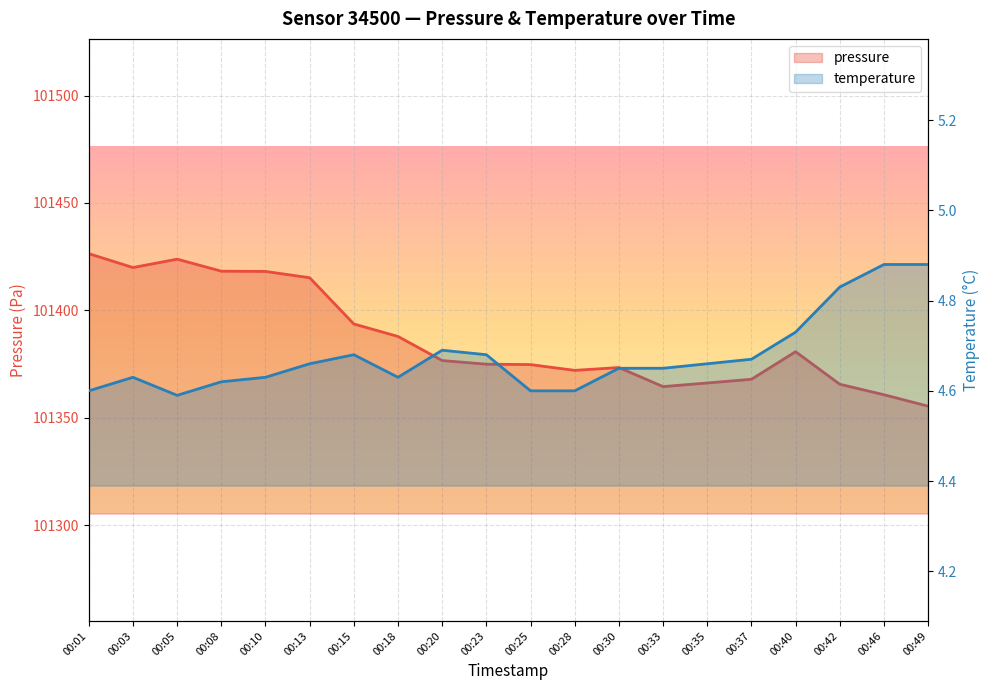

True or false: pressure has a value of 101366.2 at 00:35.

True